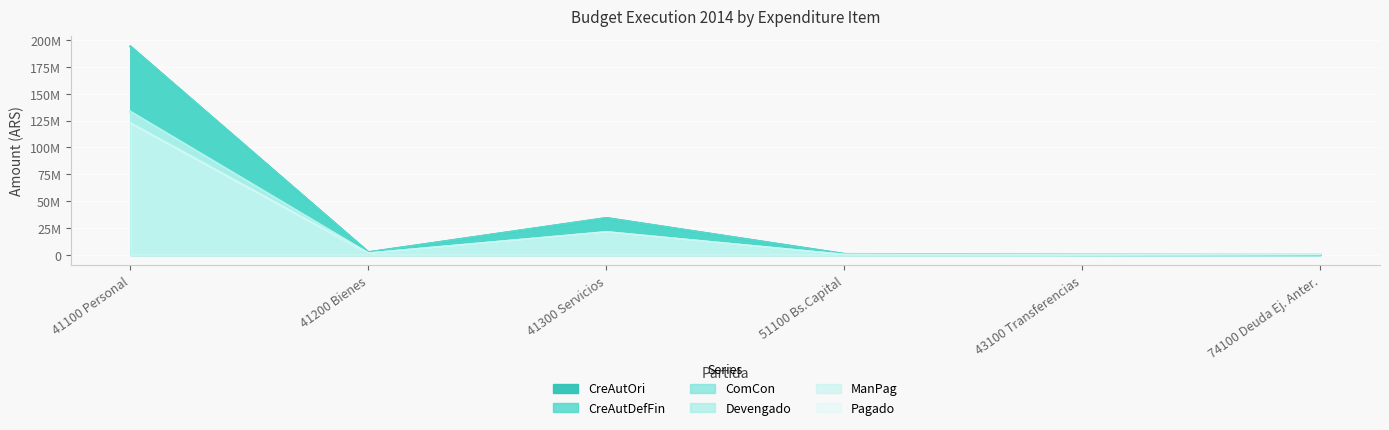

What is the difference between the ComCon values at 41200 Bienes and 74100 Deuda Ej. Anter.?

800741.8